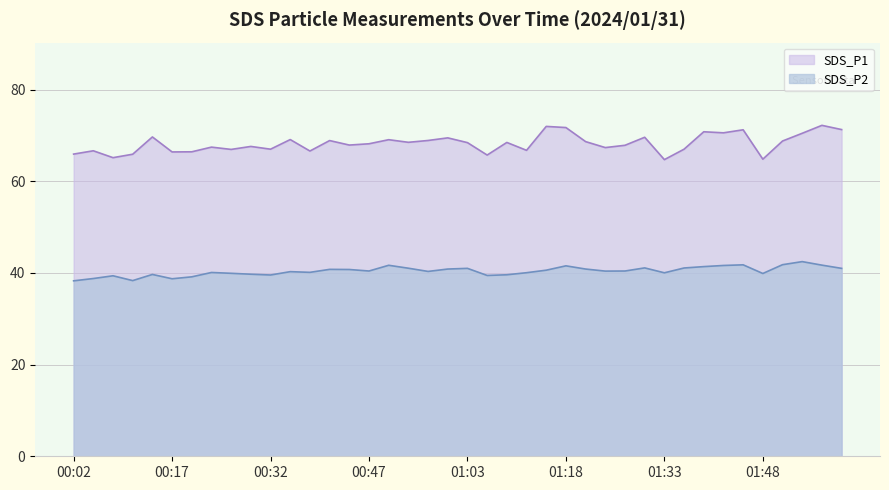

What position from the left is 01:51?

37